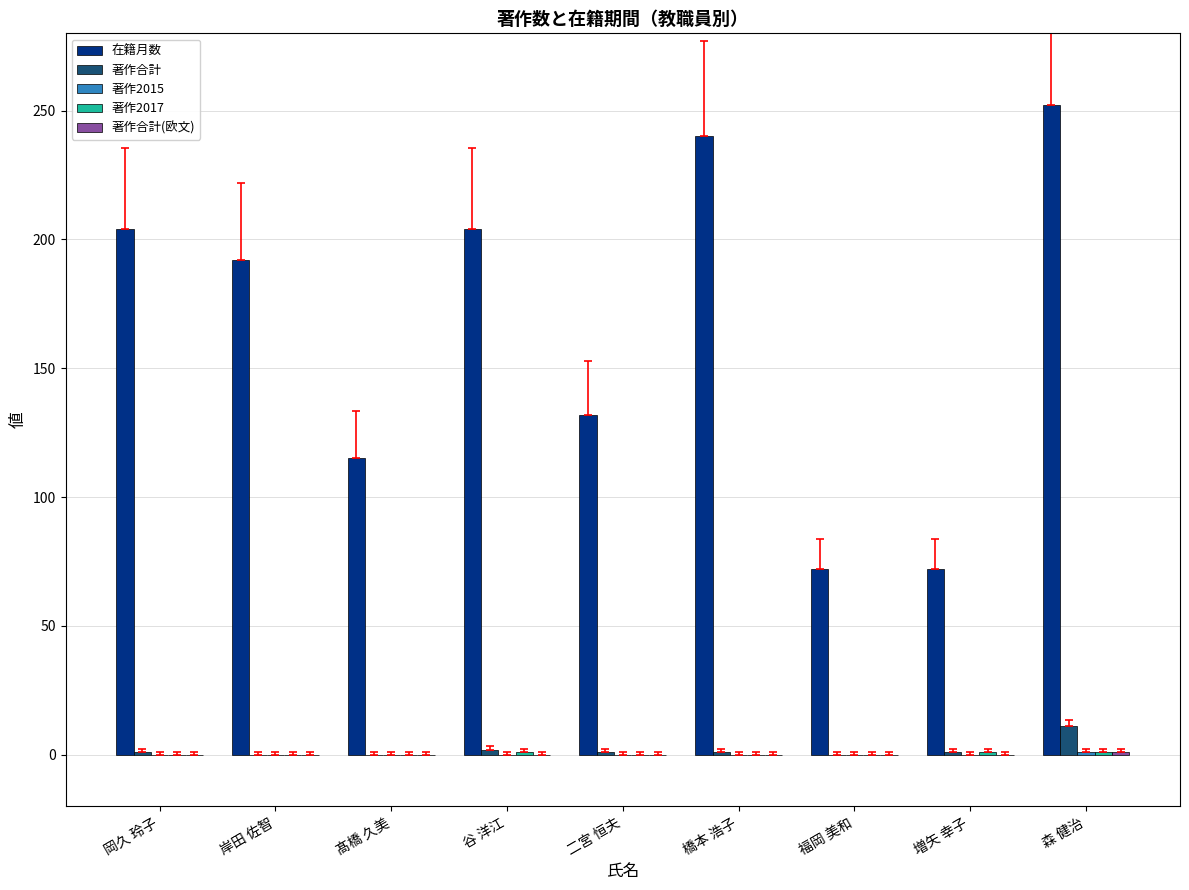

What is the greatest value displayed?

252